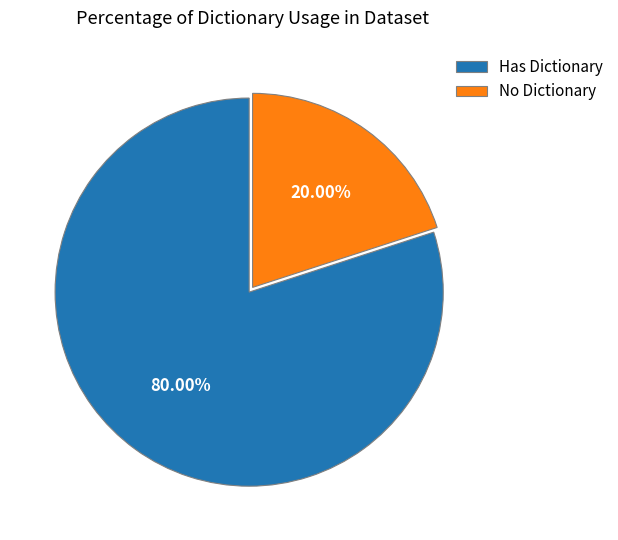

Combined, do No Dictionary and Has Dictionary account for over 50%?

Yes